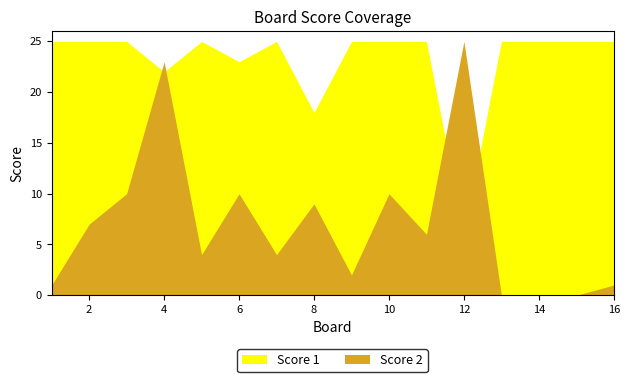

Reading left to right, transcribe all the data shown in this chart.

Score 1: 1=25	2=25	3=25	4=22	5=25	6=23	7=25	8=18	9=25	10=25	11=25	12=6	13=25	14=25	15=25	16=25
Score 2: 1=1	2=7	3=10	4=23	5=4	6=10	7=4	8=9	9=2	10=10	11=6	12=25	13=0	14=0	15=0	16=1